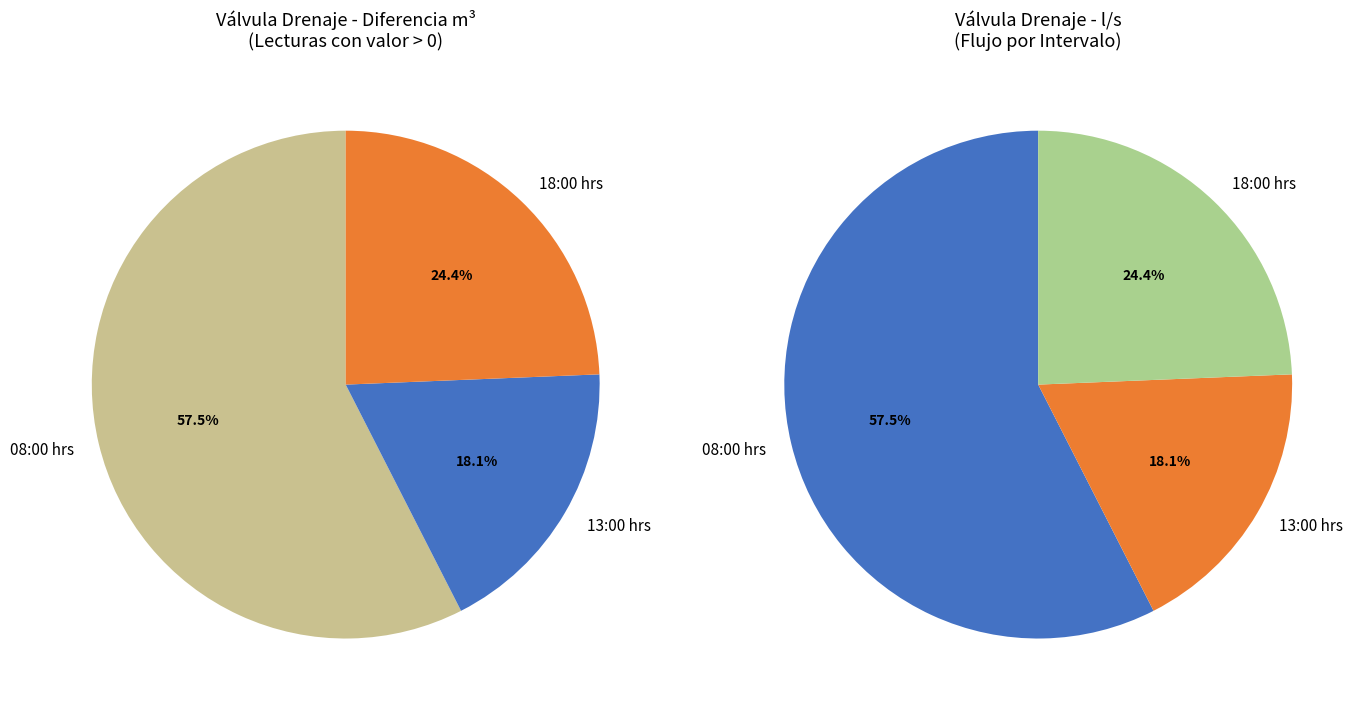

What is the change in value from 13:00 hrs to 18:00 hrs?

+157